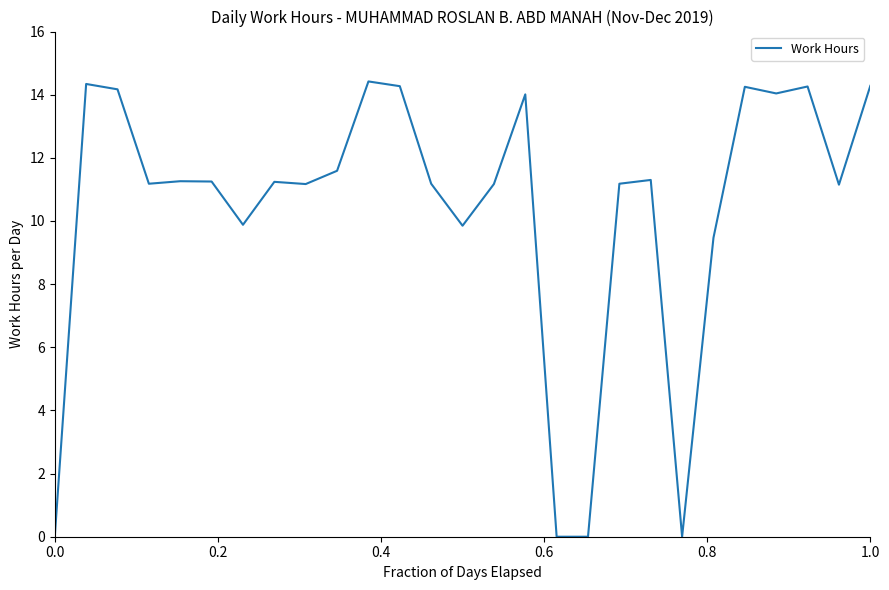

What is the maximum value shown in the chart?

14.4